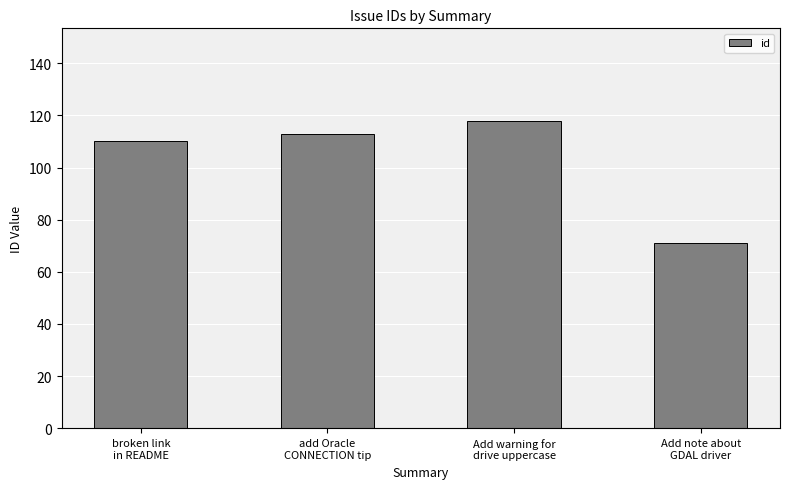

What is the minimum value shown in the chart?

71